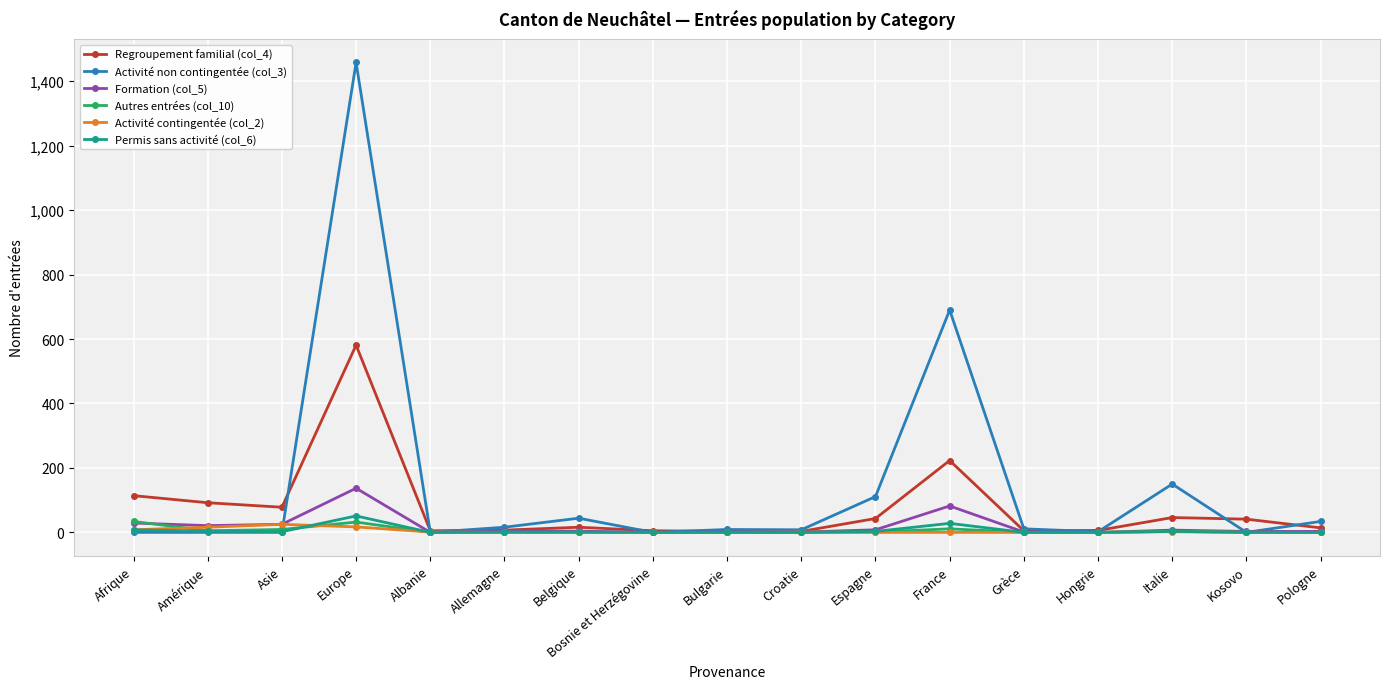

At which category is the sum across all series the highest?

Europe